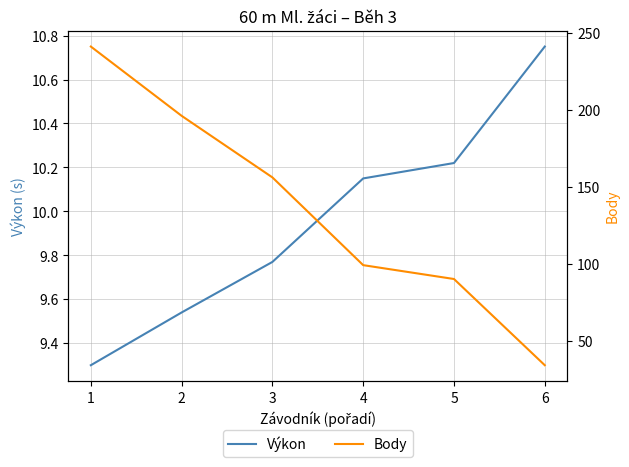

Is the value of Výkon at 3 greater than the value of Body at 3?

No